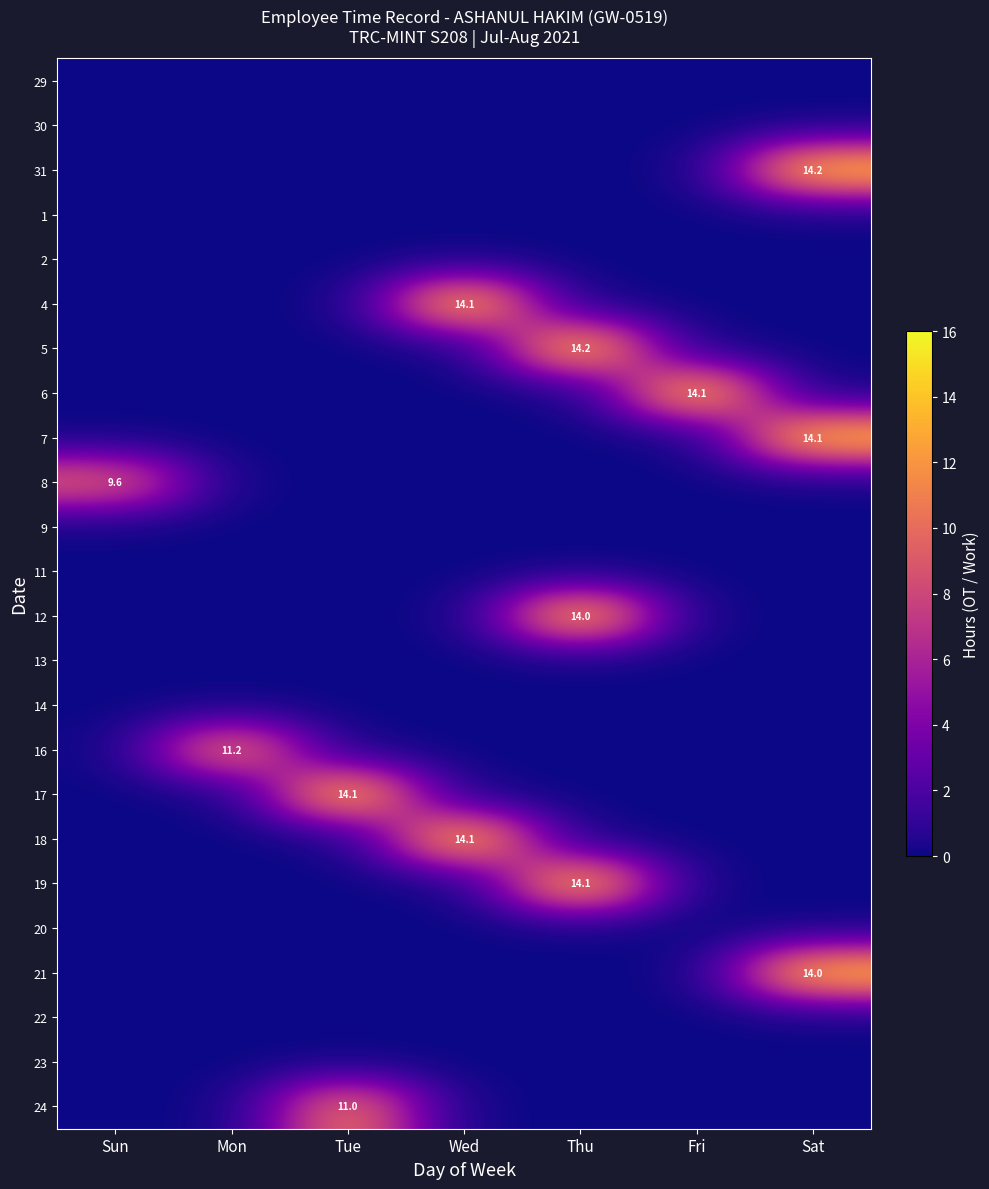

List the series in order of their peak value, highest first.

5, 31, 18, 4, 19, 6, 17, 7, 21, 12, 16, 24, 8, 29, 30, 1, 2, 9, 11, 13, 14, 20, 22, 23